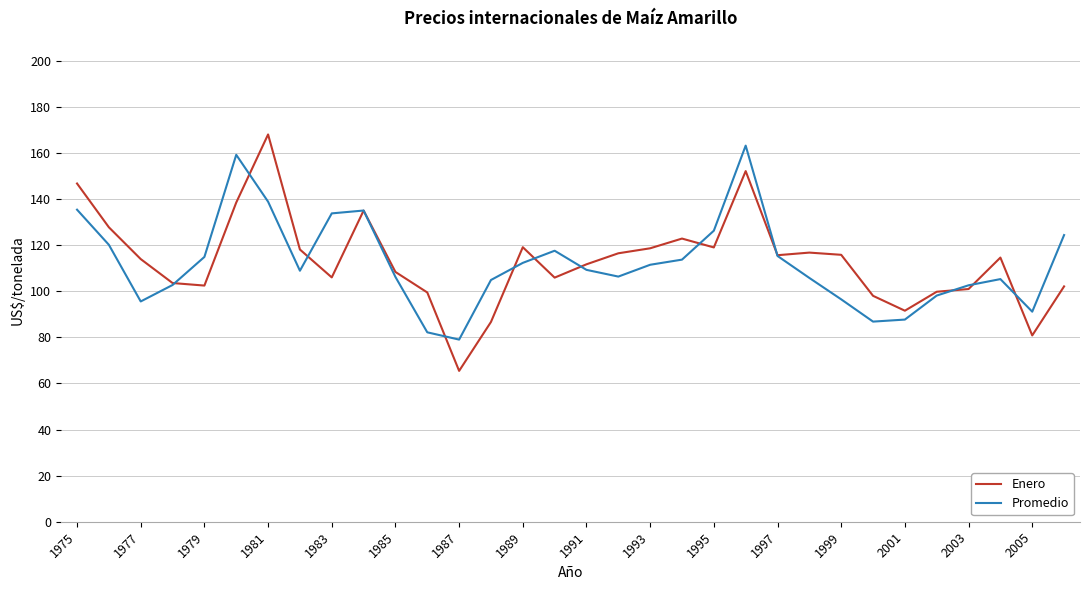

How many series are shown in this chart?

2